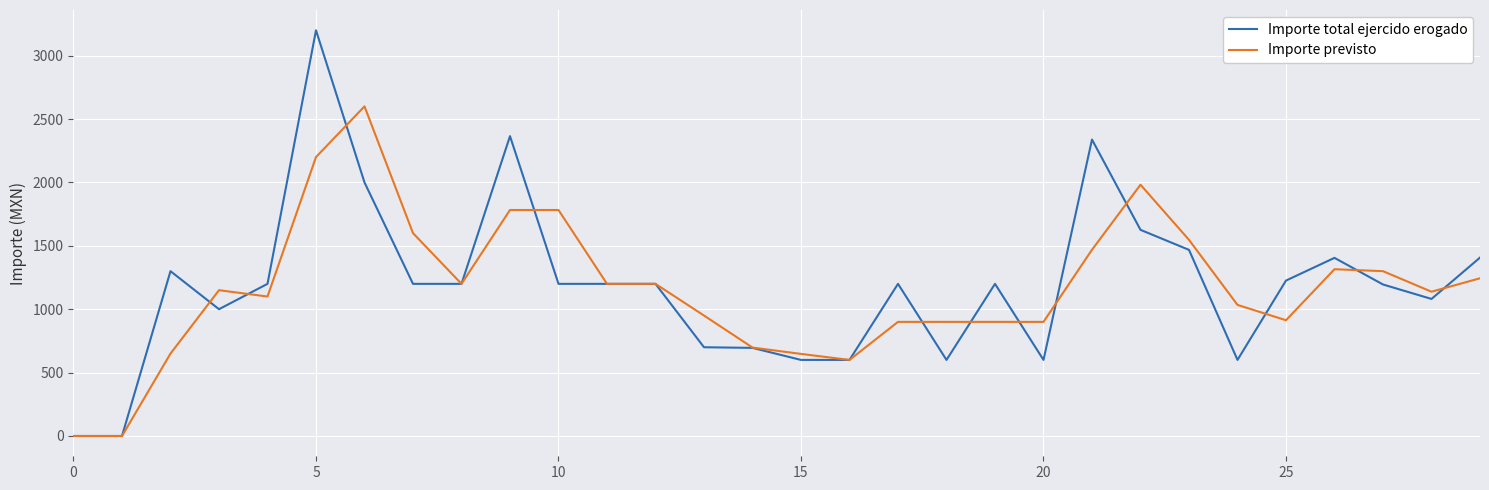

Which series has the widest spread of values?

Importe total ejercido erogado